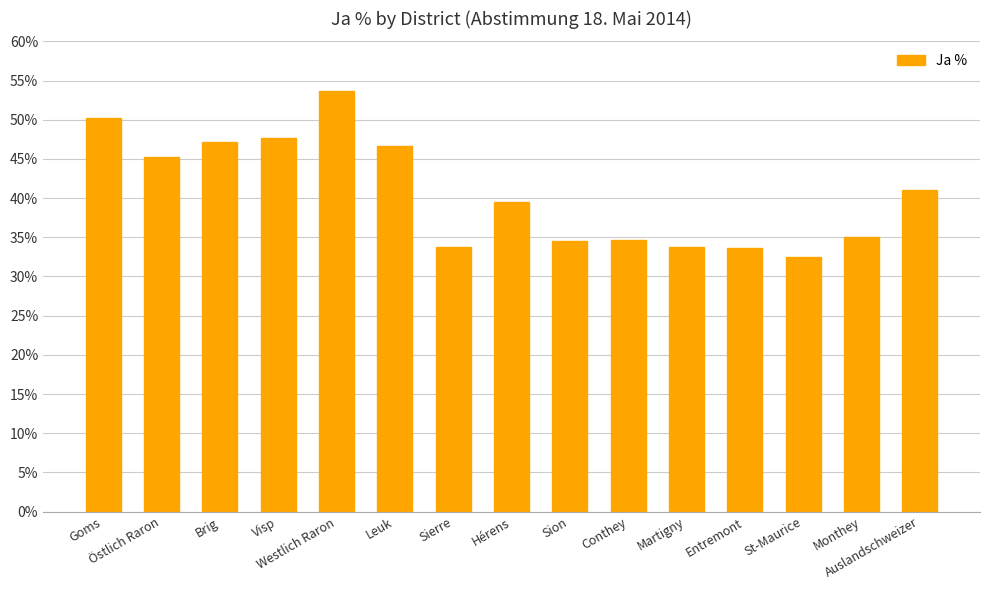

Is it true that the value at Conthey is 34.7?

True